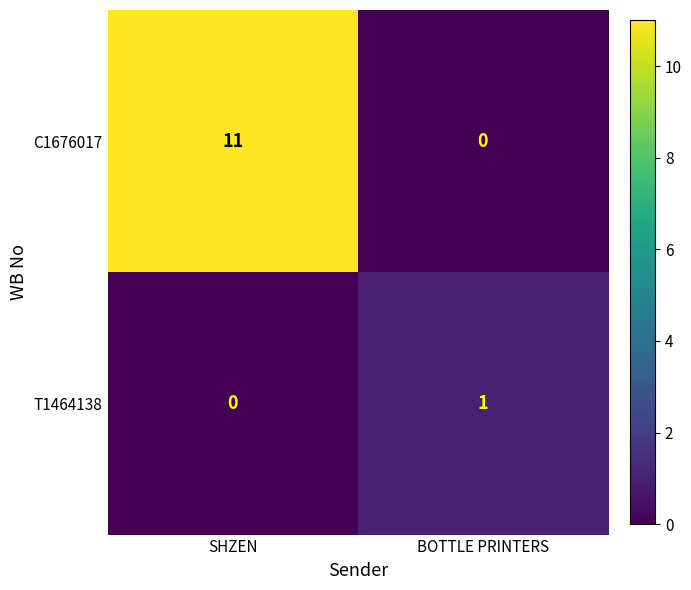

Rank the series by their average value, from highest to lowest.

C1676017, T1464138